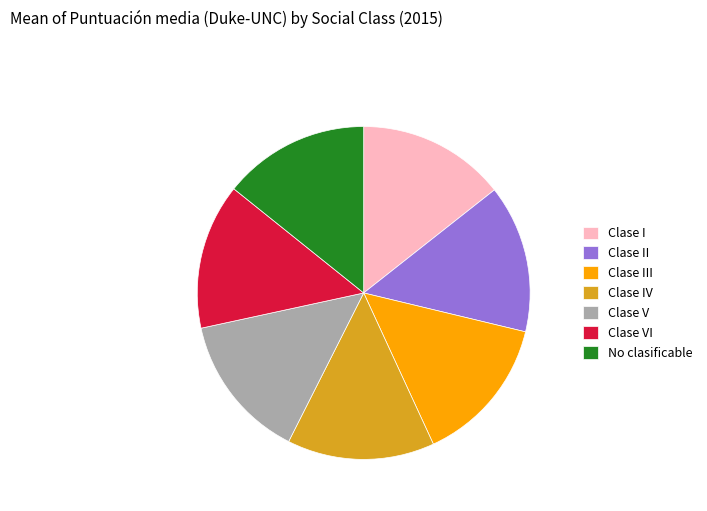

Is it true that Clase I is 14% of the pie?

True